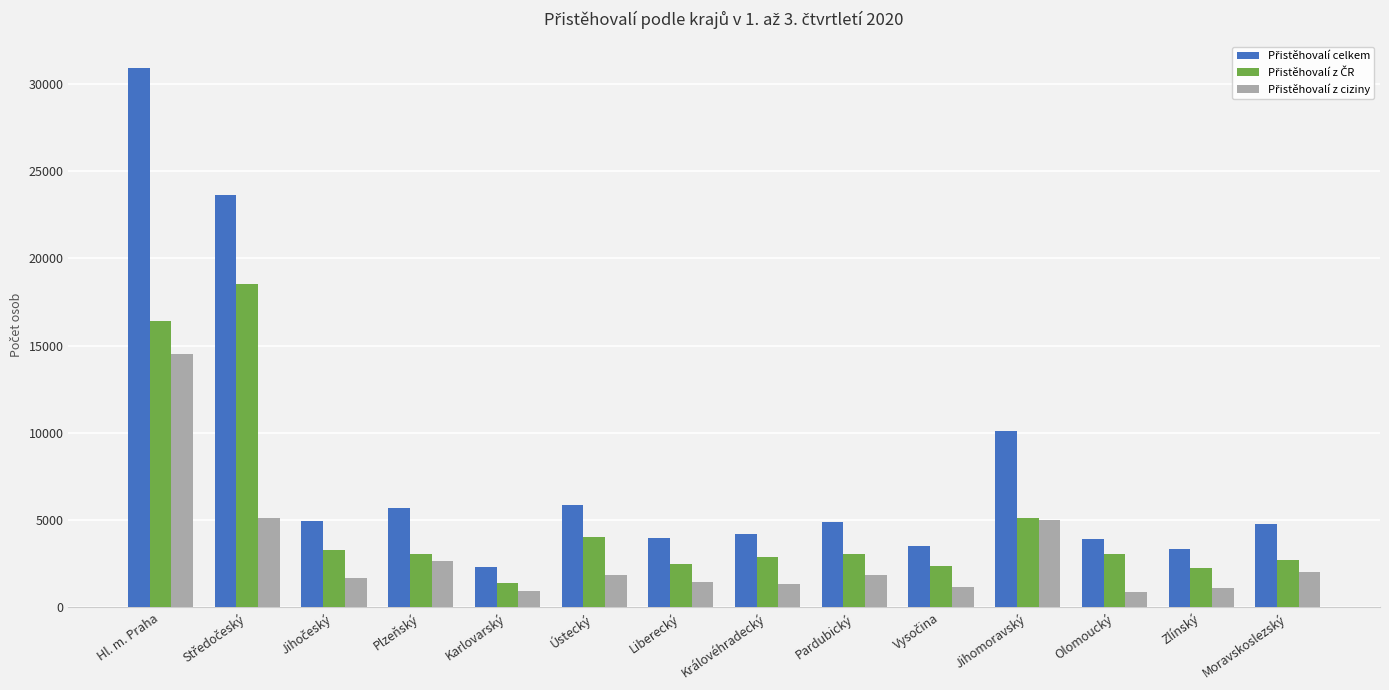

What is the difference between the highest and lowest values at Olomoucký?

3029